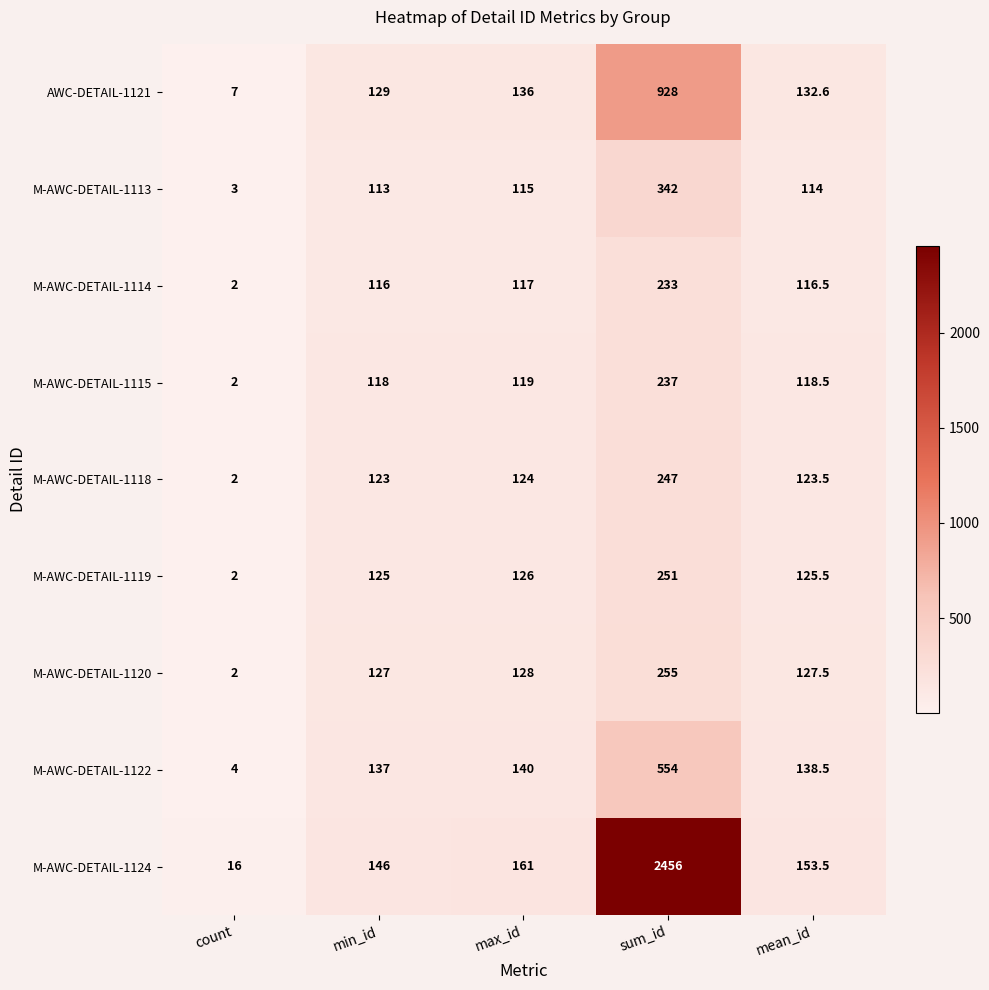

List the series in order of their peak value, lowest first.

M-AWC-DETAIL-1114, M-AWC-DETAIL-1115, M-AWC-DETAIL-1118, M-AWC-DETAIL-1119, M-AWC-DETAIL-1120, M-AWC-DETAIL-1113, M-AWC-DETAIL-1122, AWC-DETAIL-1121, M-AWC-DETAIL-1124